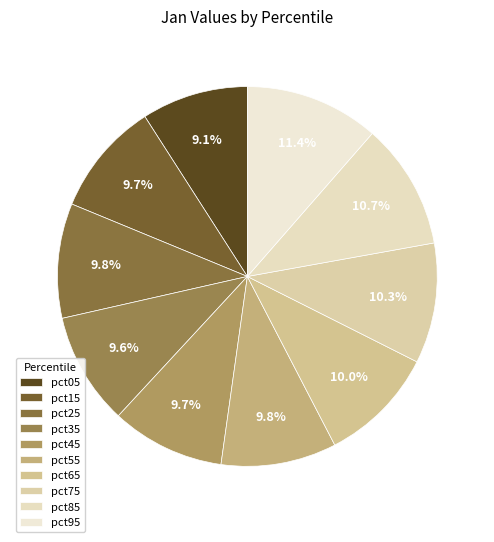

Is there any slice that represents more than half of the pie?

No